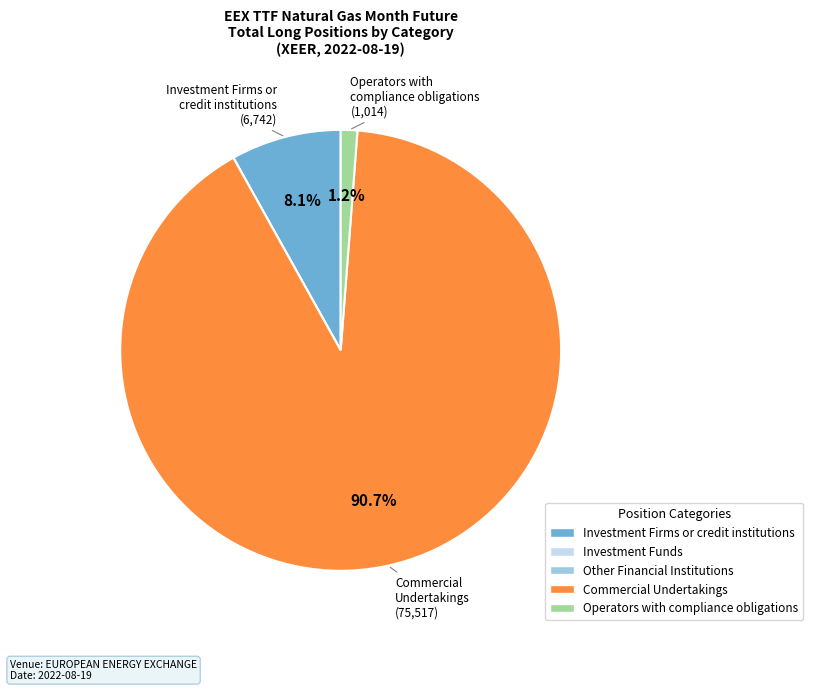

Which category has the biggest portion of the pie?

Commercial Undertakings